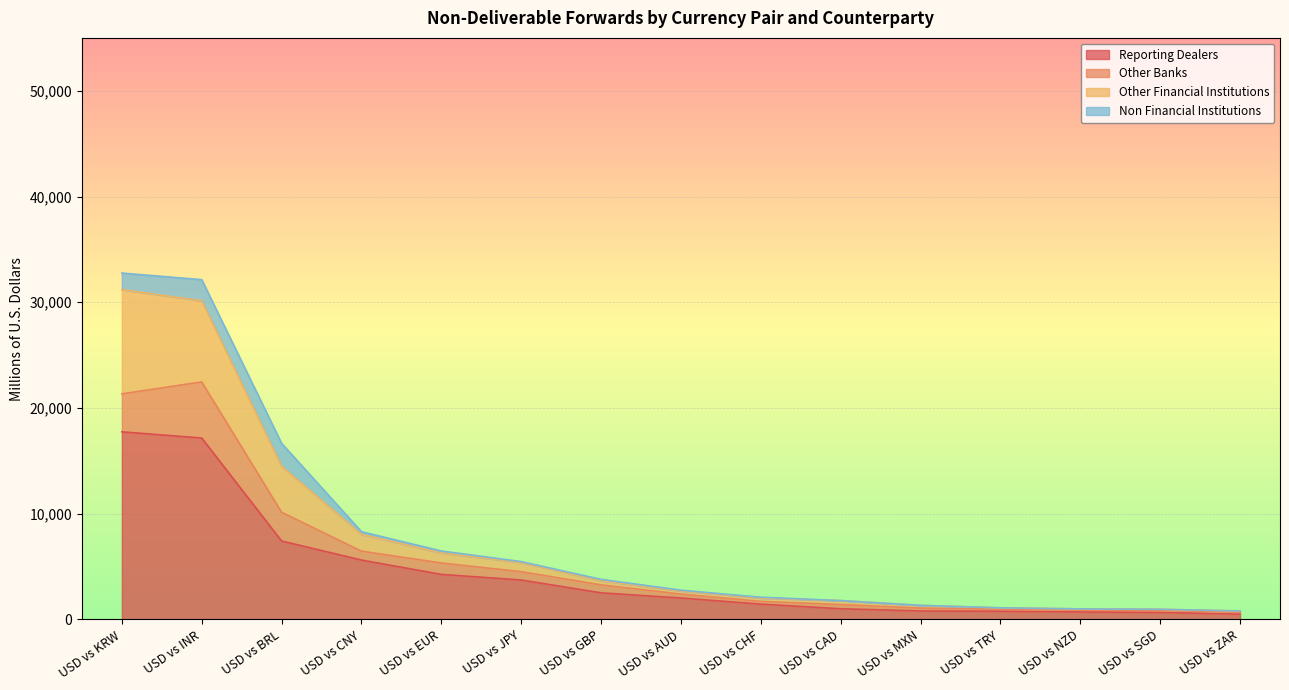

At which label does Other Financial Institutions first exceed 2770?

USD vs KRW